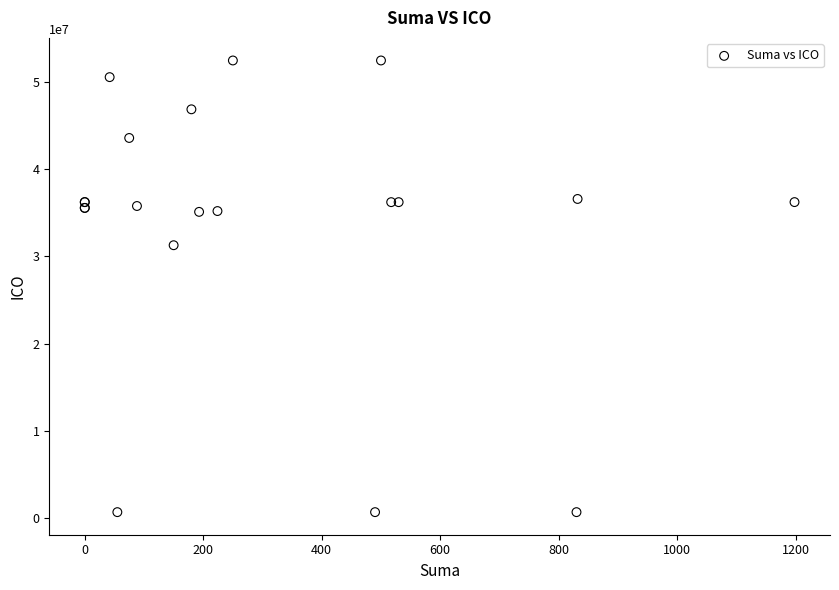

What Y value in the scatter plot is closest to 26563817?

31270808